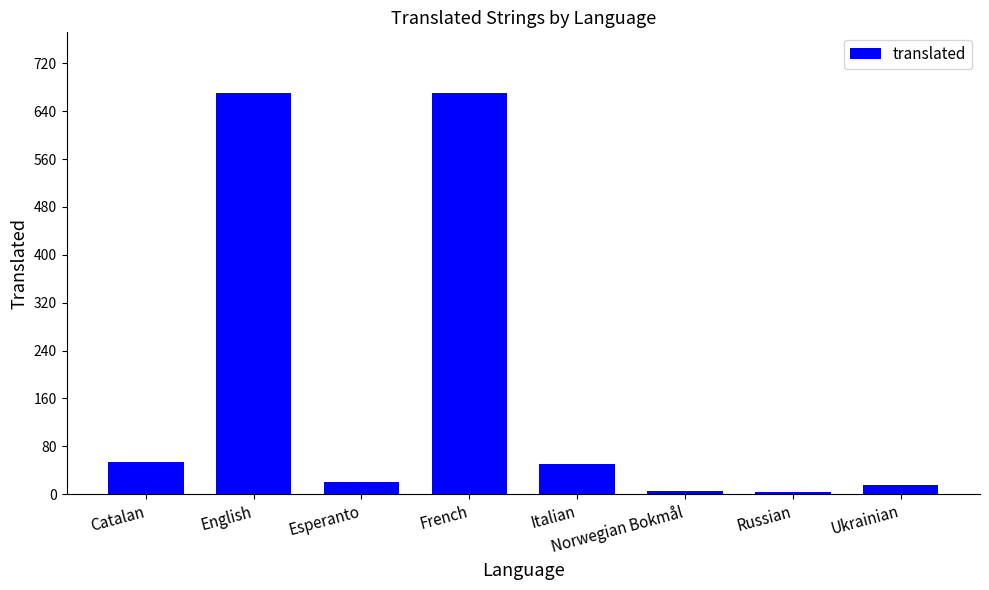

What is the difference between the values at Russian and Norwegian Bokmål?

2